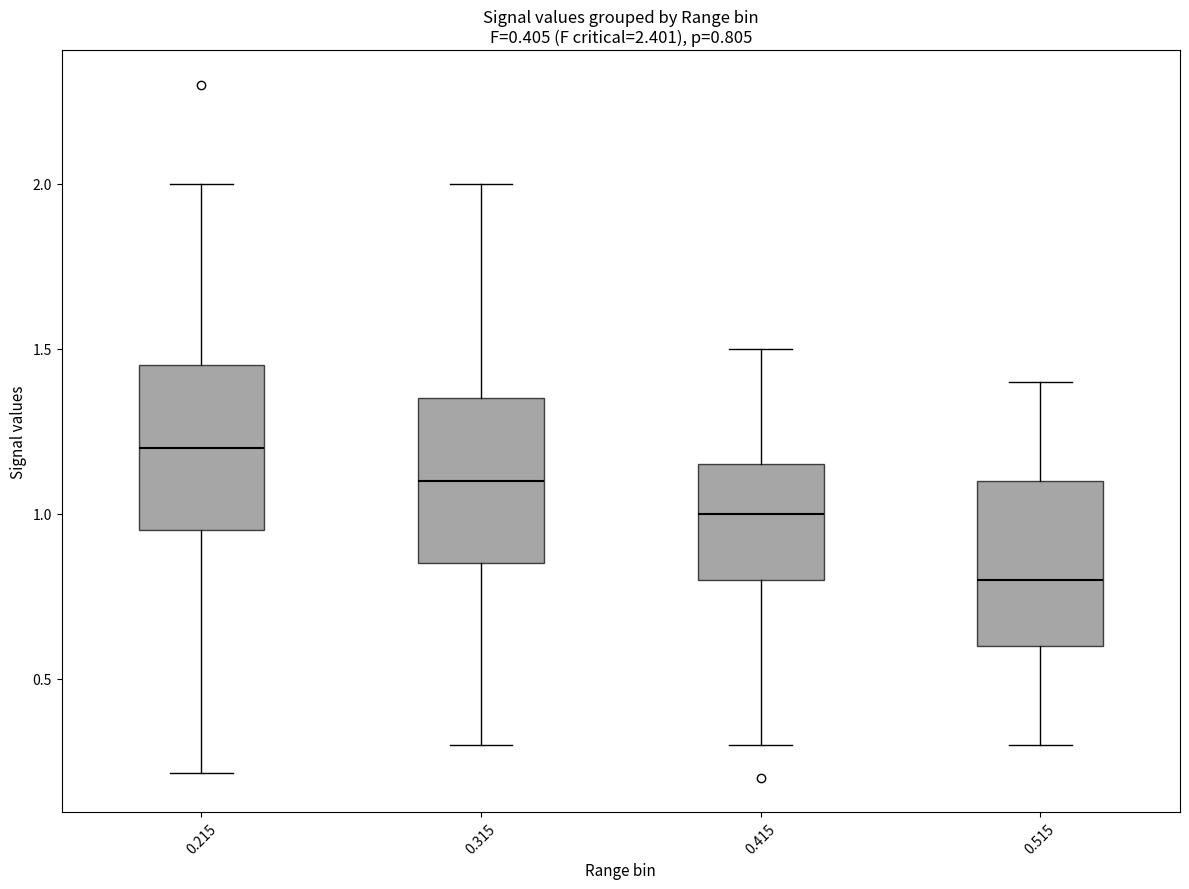

Which box's median line is the lowest?

0.515